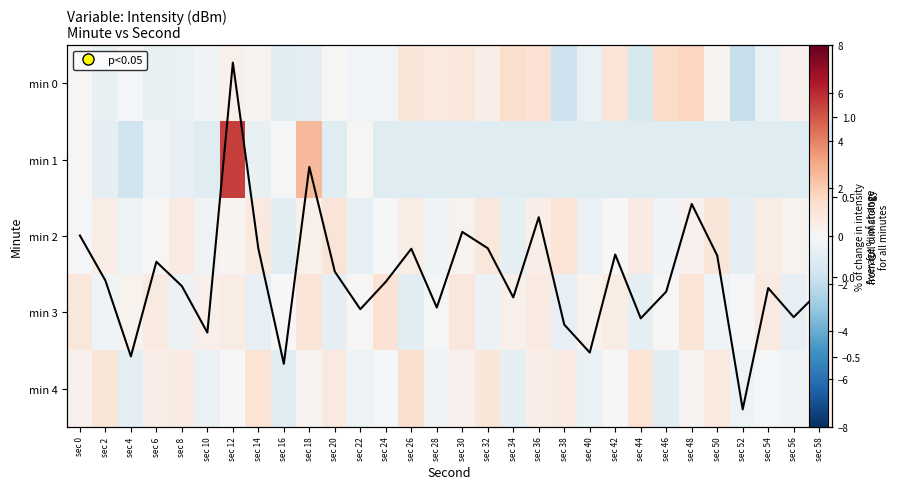

What is the approximate value of min 2 at sec 8?

0.7